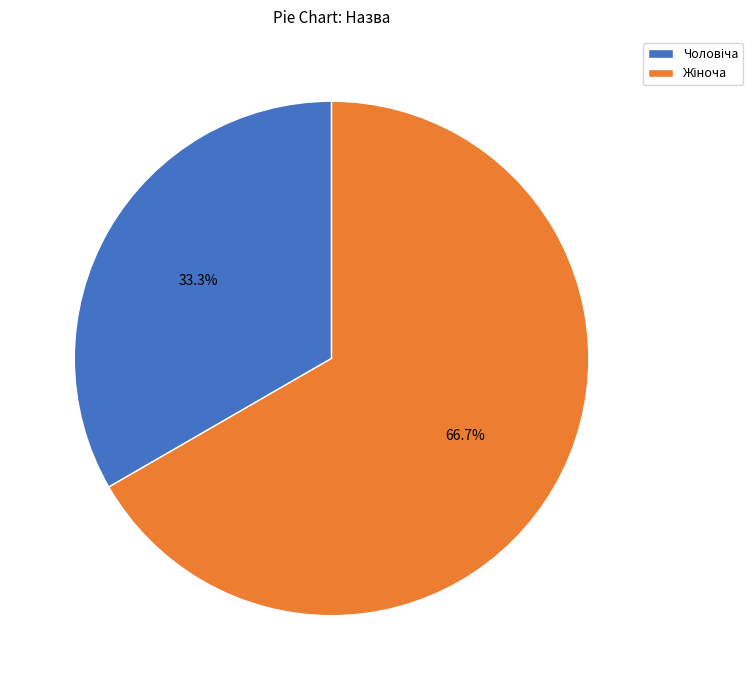

Does any single category account for the majority?

Yes